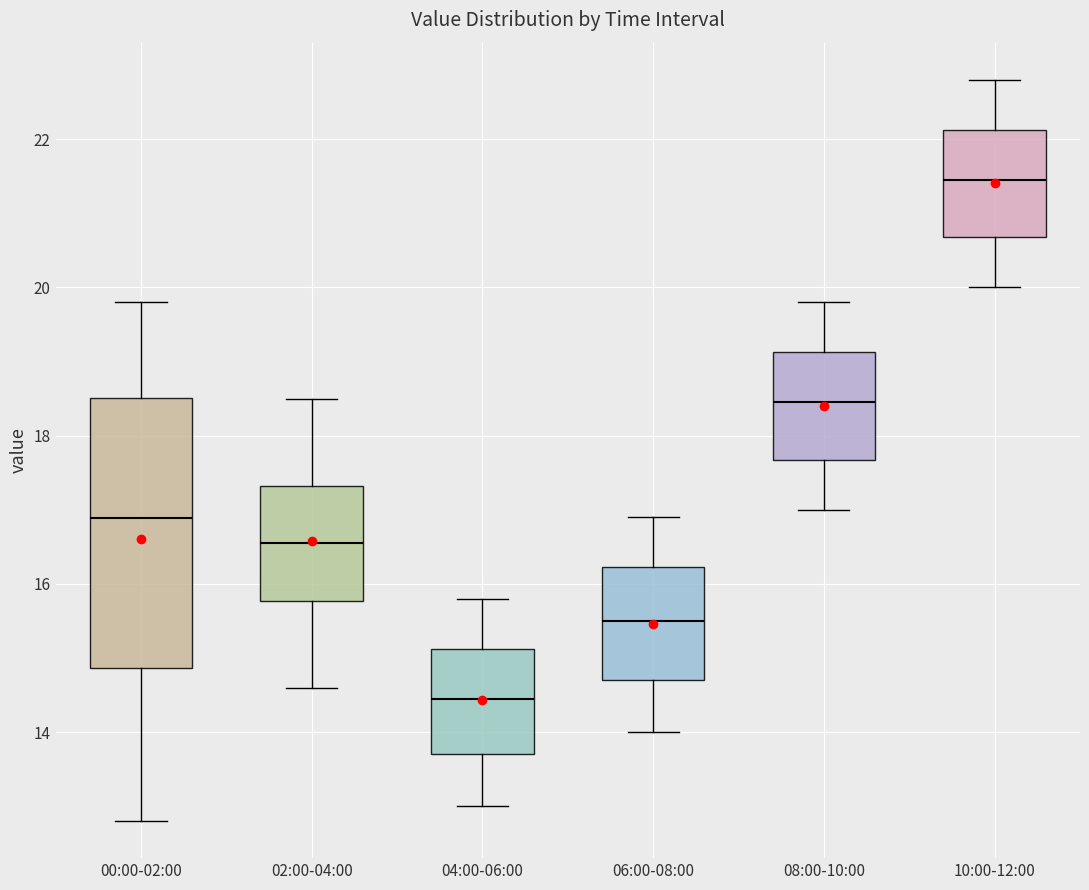

Reading left to right, transcribe this box plot: for each box, give where its median line is, the range the box spans, and where its two whiskers end, as read against the y-axis. The values are not printed on the chart, so give them approximately, as read against the axis.

00:00-02:00: median 16.8, box 14.8 to 18.6, whiskers 12.8 to 19.8
02:00-04:00: median 16.6, box 15.8 to 17.4, whiskers 14.6 to 18.6
04:00-06:00: median 14.4, box 13.8 to 15.2, whiskers 13.0 to 15.8
06:00-08:00: median 15.6, box 14.8 to 16.2, whiskers 14.0 to 17.0
08:00-10:00: median 18.4, box 17.6 to 19.2, whiskers 17.0 to 19.8
10:00-12:00: median 21.4, box 20.6 to 22.2, whiskers 20.0 to 22.8